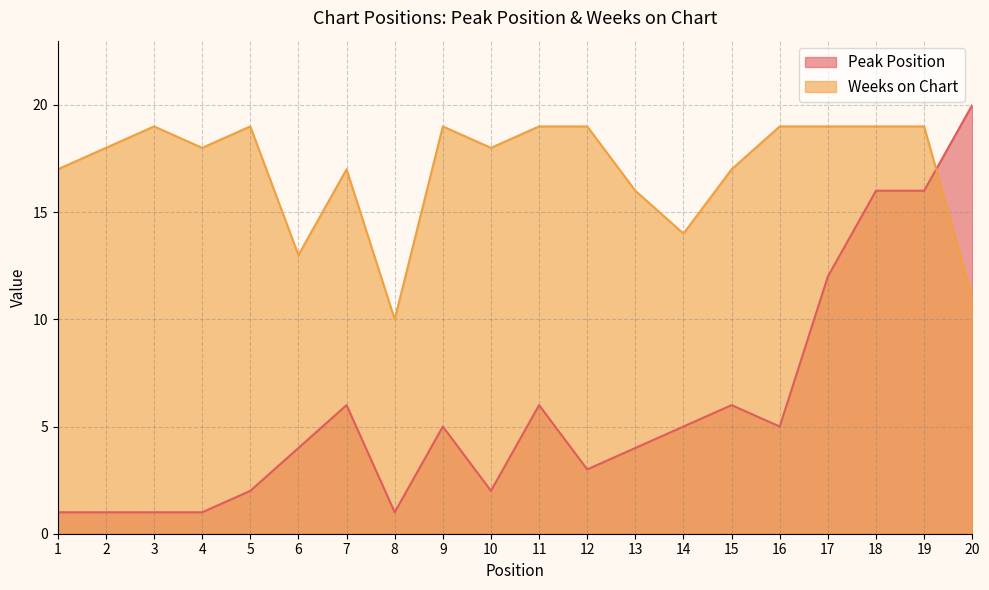

Which label corresponds to the largest value in the chart?

20